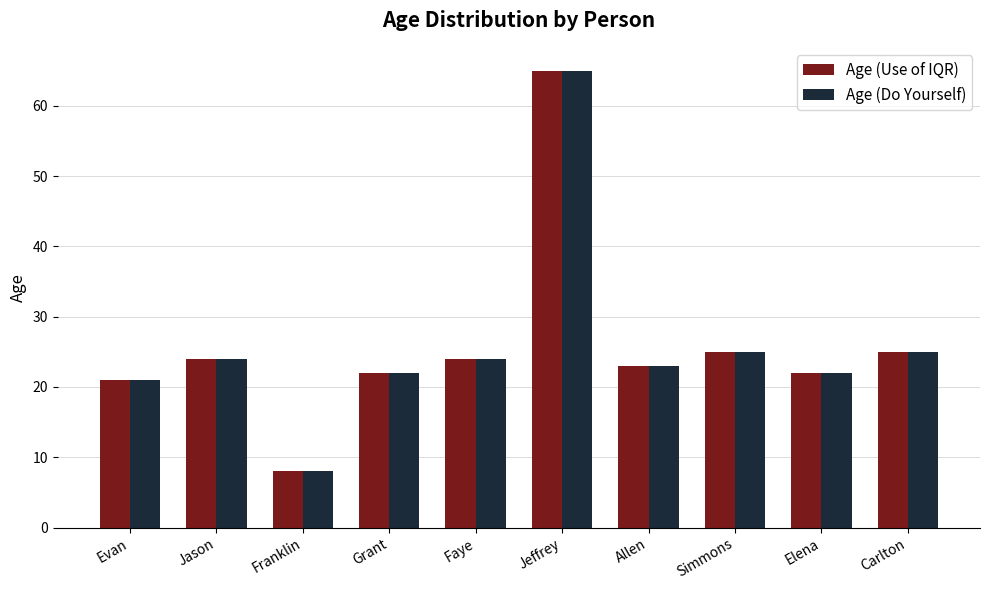

How many data points does each series have?

10